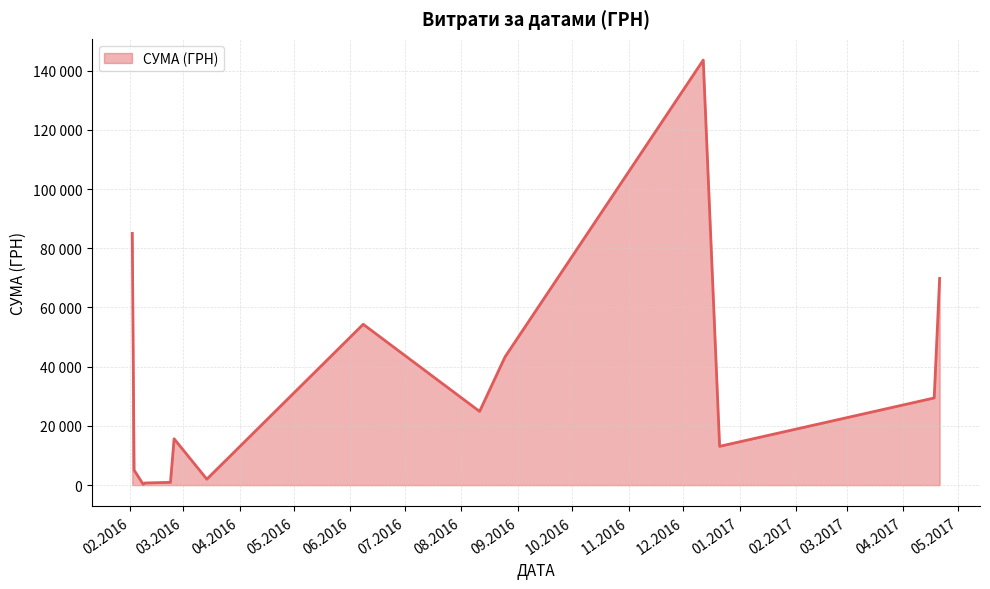

Rank the categories by value from lowest to highest.

08.02.2016, 09.02.2016, 09.02.2016, 14.03.2016, 23.02.2016, 14.03.2016, 03.02.2016, 21.12.2016, 12.12.2016, 25.02.2016, 12.12.2016, 11.08.2016, 18.04.2017, 25.08.2016, 08.06.2016, 21.04.2017, 02.02.2016, 12.12.2016